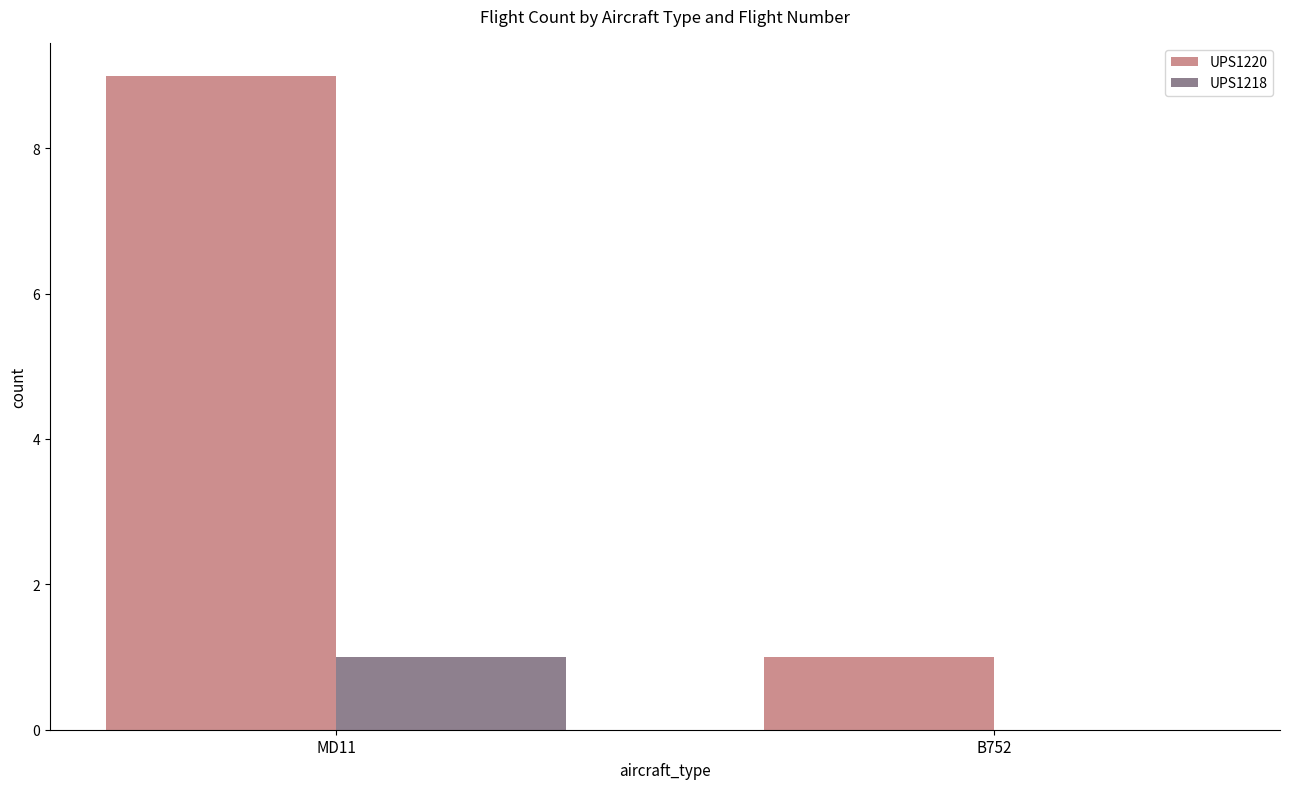

The value of UPS1218 at B752 is 1. True or false?

False